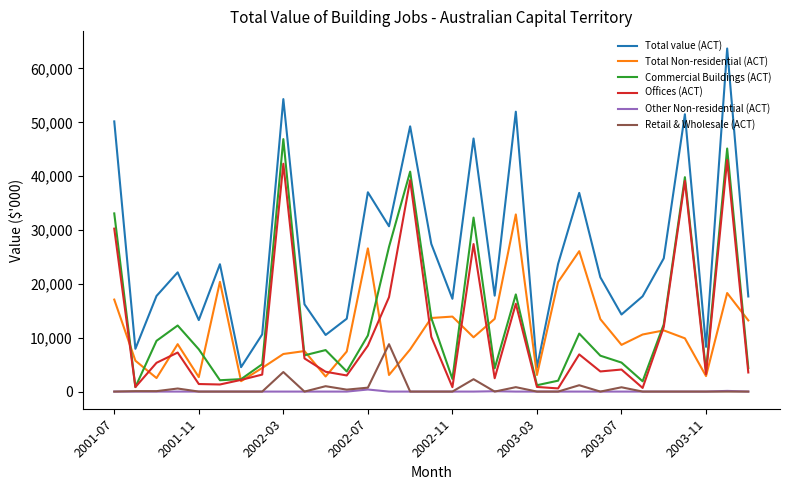

Which series has the largest total across all categories?

Total value (ACT)